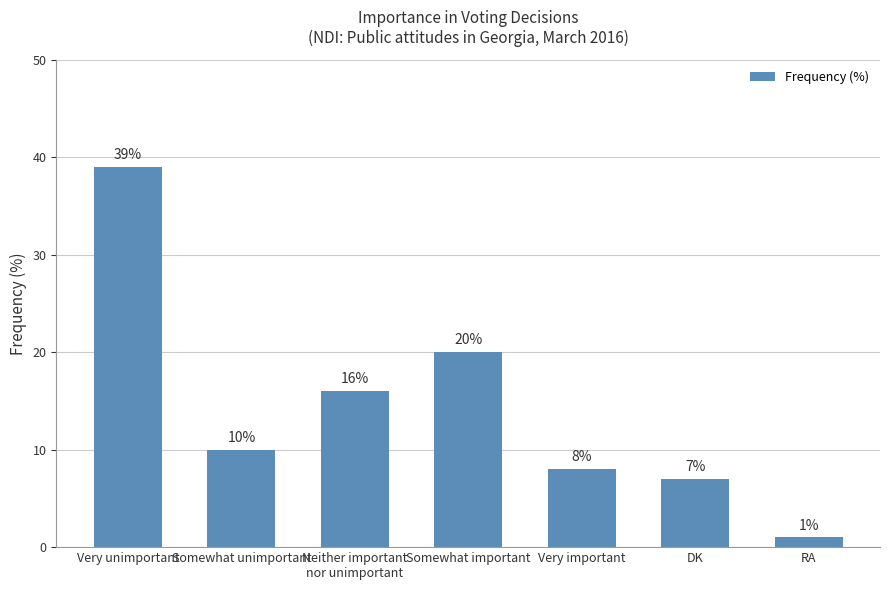

List the labels in order of value, smallest first.

RA, DK, Very important, Somewhat unimportant, Neither important
nor unimportant, Somewhat important, Very unimportant